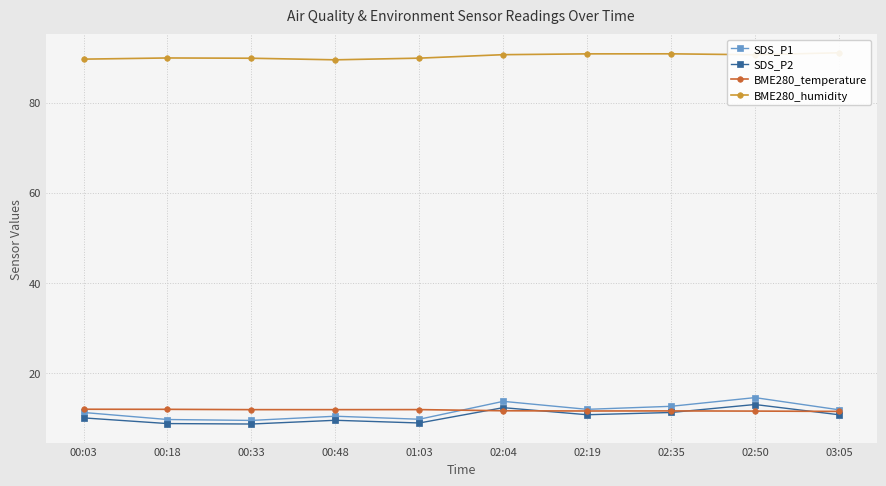

Where is BME280_temperature nearest to the value 11?

03:05